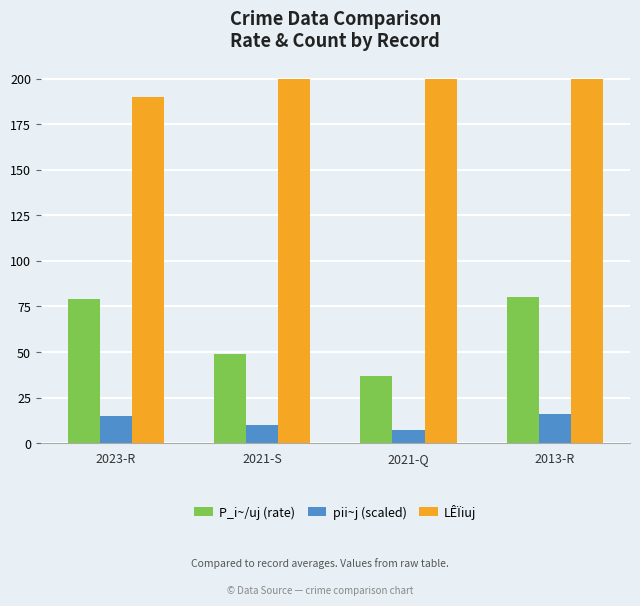

What is the spread (max minus min) of values at 2021-Q?

192.6